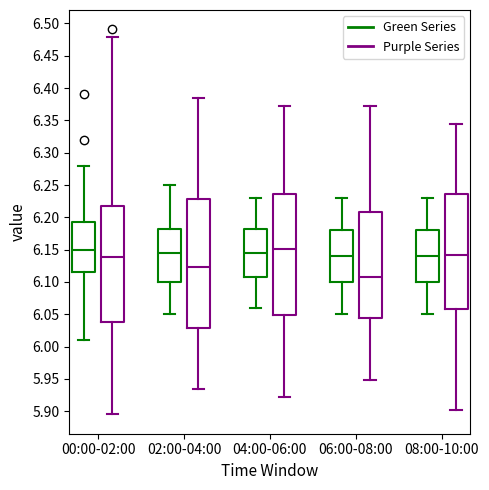

Reading left to right, read every box against the y-axis: the position of its median line, the range the box covers, and the ends of its whiskers. The values are not printed on the chart, so give them approximately, as read against the axis.

00:00-02:00 (Green Series): median 6.150, box 6.115 to 6.195, whiskers 6.010 to 6.280
00:00-02:00 (Purple Series): median 6.140, box 6.040 to 6.220, whiskers 5.895 to 6.480
02:00-04:00 (Green Series): median 6.145, box 6.100 to 6.185, whiskers 6.050 to 6.250
02:00-04:00 (Purple Series): median 6.125, box 6.030 to 6.230, whiskers 5.935 to 6.385
04:00-06:00 (Green Series): median 6.145, box 6.110 to 6.185, whiskers 6.060 to 6.230
04:00-06:00 (Purple Series): median 6.150, box 6.050 to 6.235, whiskers 5.920 to 6.370
06:00-08:00 (Green Series): median 6.140, box 6.100 to 6.180, whiskers 6.050 to 6.230
06:00-08:00 (Purple Series): median 6.110, box 6.045 to 6.210, whiskers 5.950 to 6.370
08:00-10:00 (Green Series): median 6.140, box 6.100 to 6.180, whiskers 6.050 to 6.230
08:00-10:00 (Purple Series): median 6.140, box 6.060 to 6.235, whiskers 5.905 to 6.345